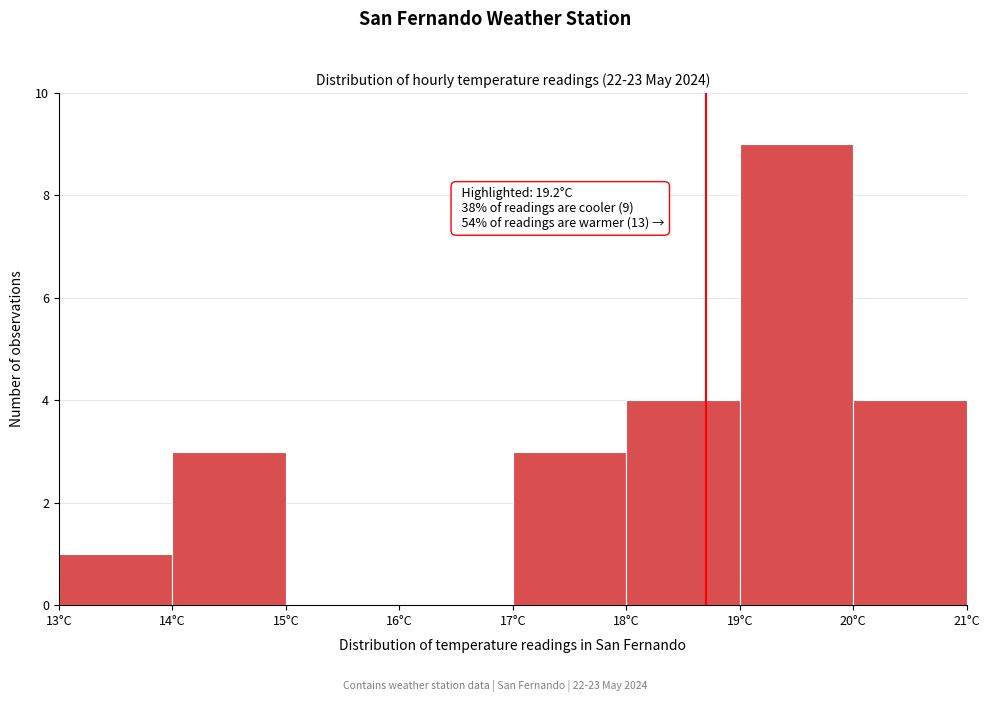

Reading right to left, what are all the values shown in this chart?

20°C=4	19°C=9	18°C=4	17°C=3	16°C=0	15°C=0	14°C=3	13°C=1